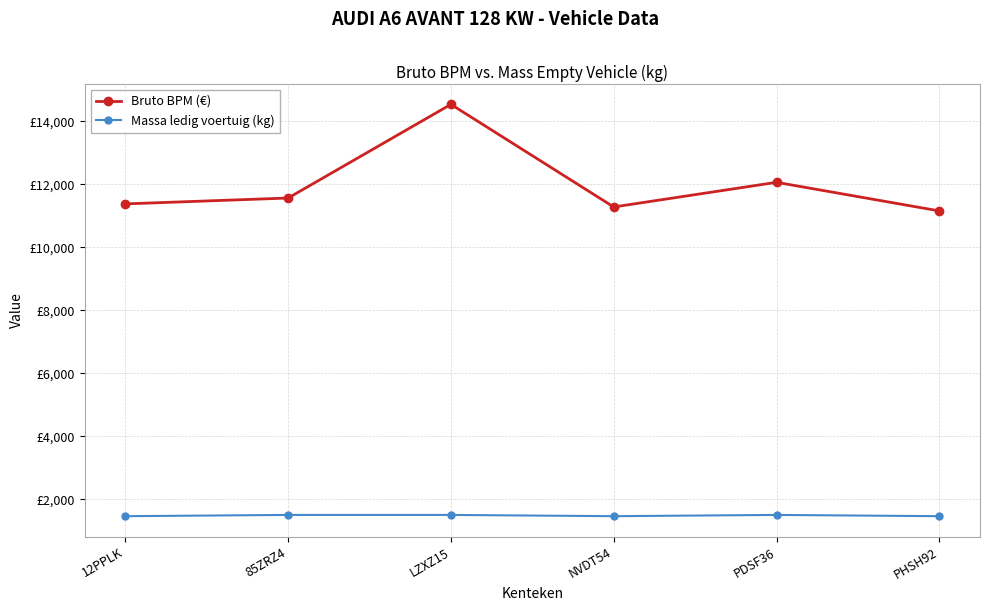

What is the label of the 3rd point from the left?

LZXZ15